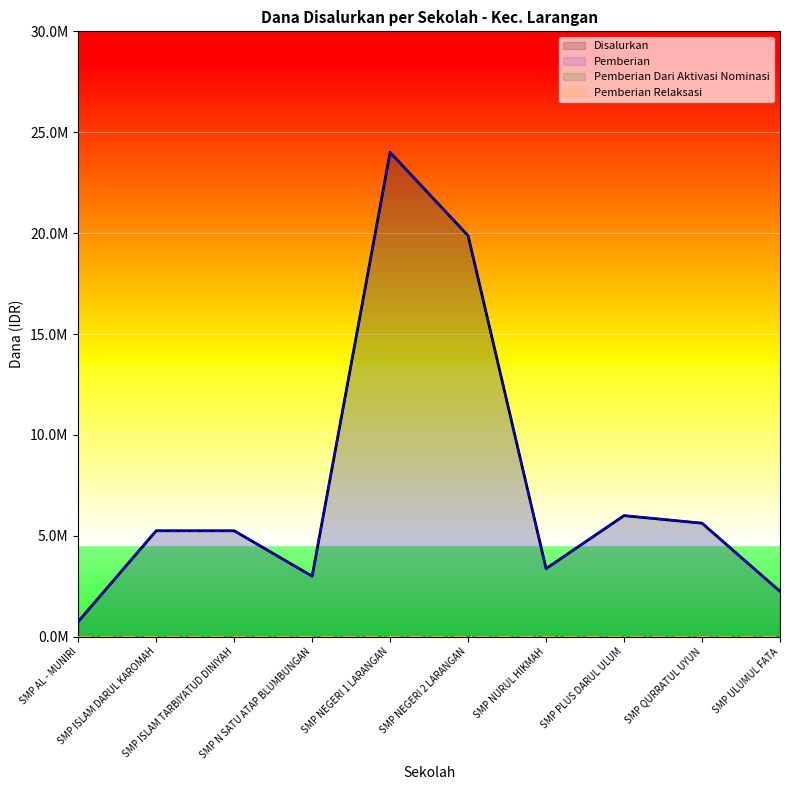

How many values in the Disalurkan series are below 5250000?

4